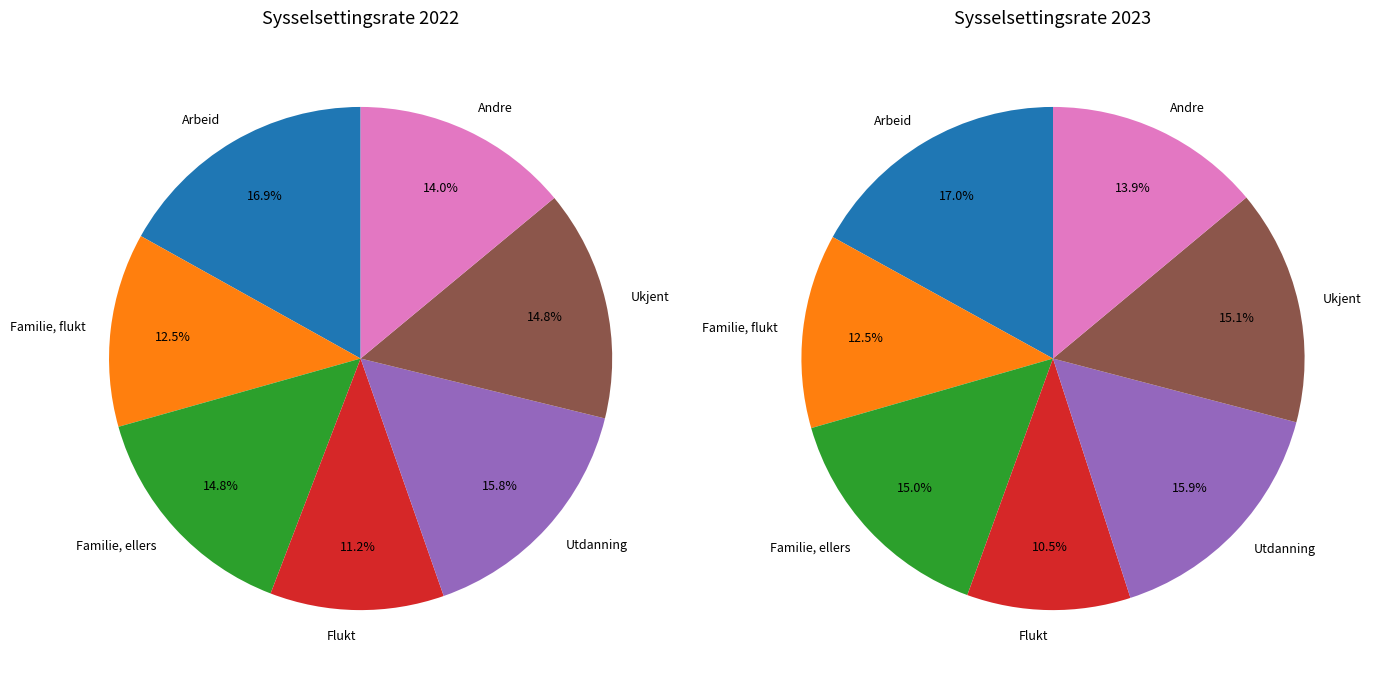

Approximately how many times larger is the value at Arbeid compared to Andre?

1.2